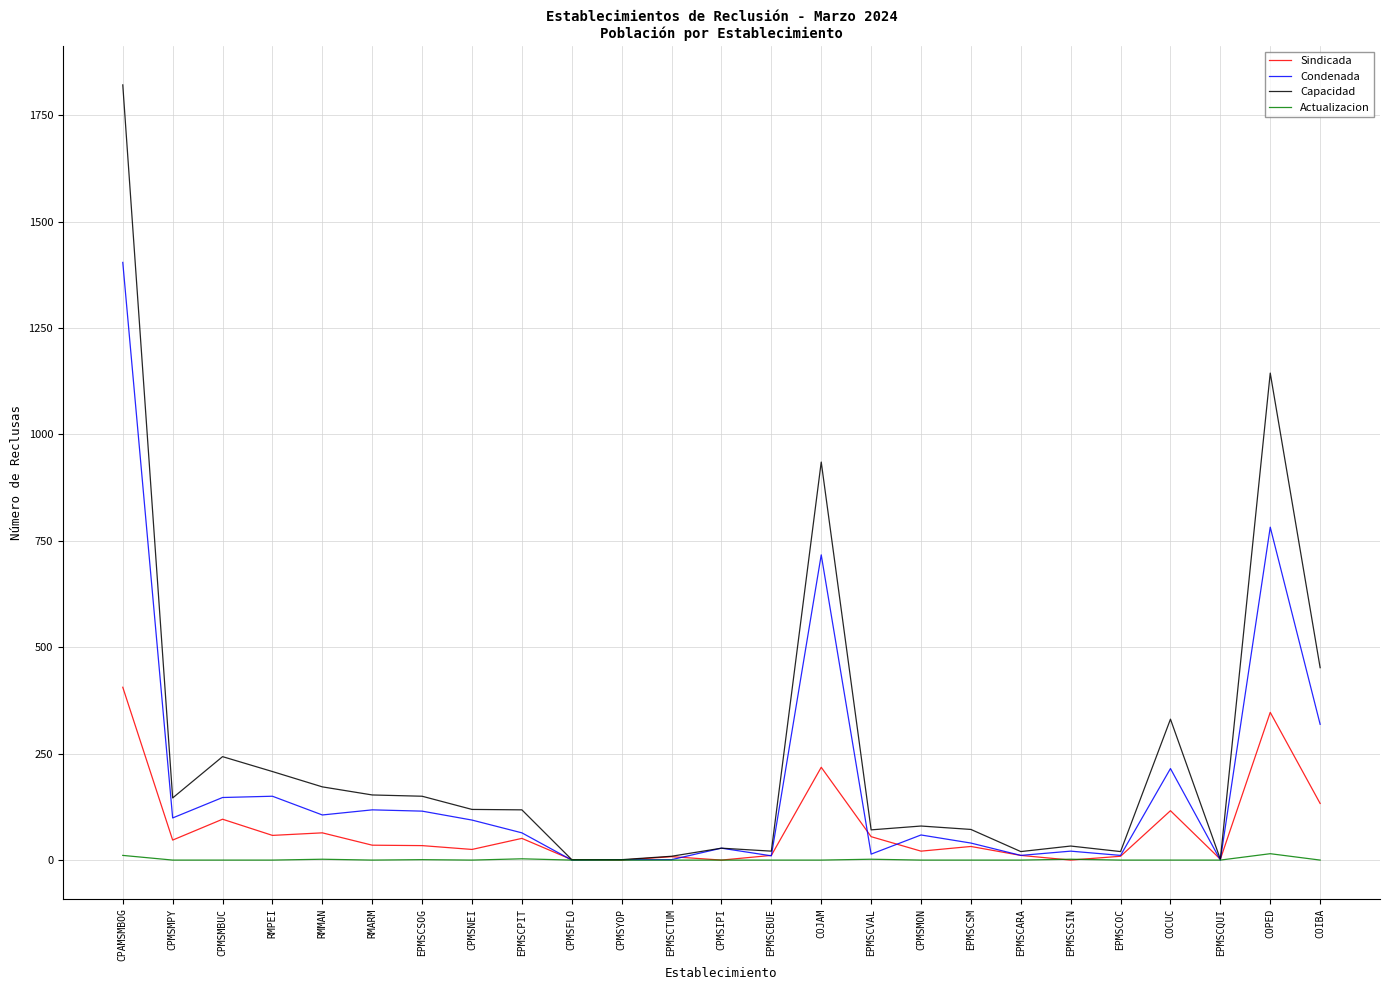

At which category is the sum across all series the highest?

CPAMSMBOG